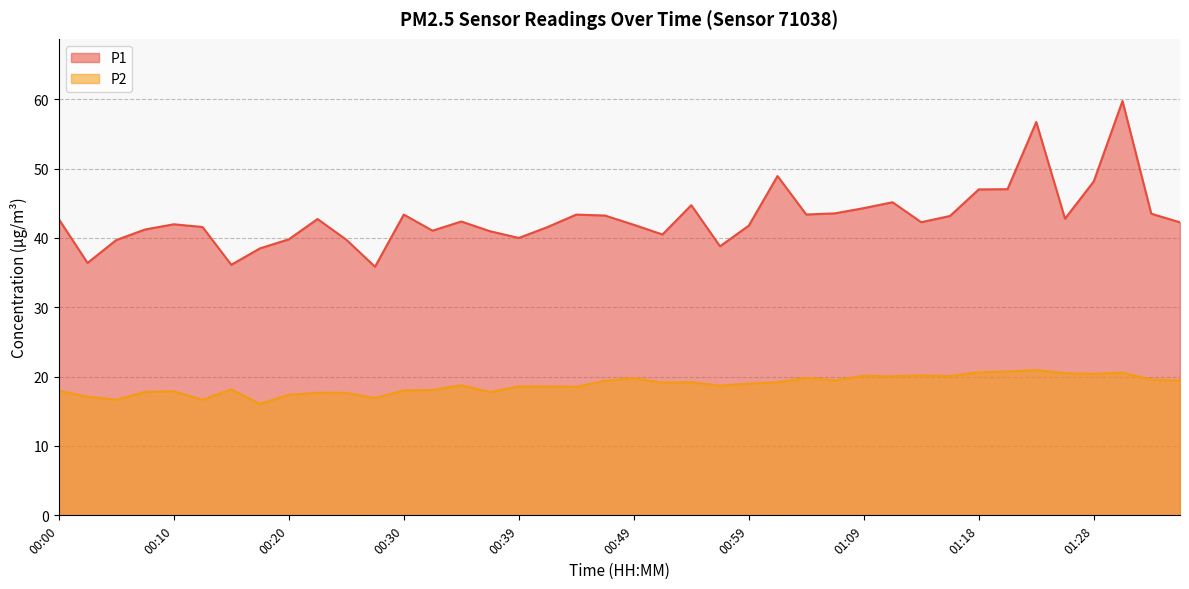

The P1 series shows 28.5 at 00:00. True or false?

False